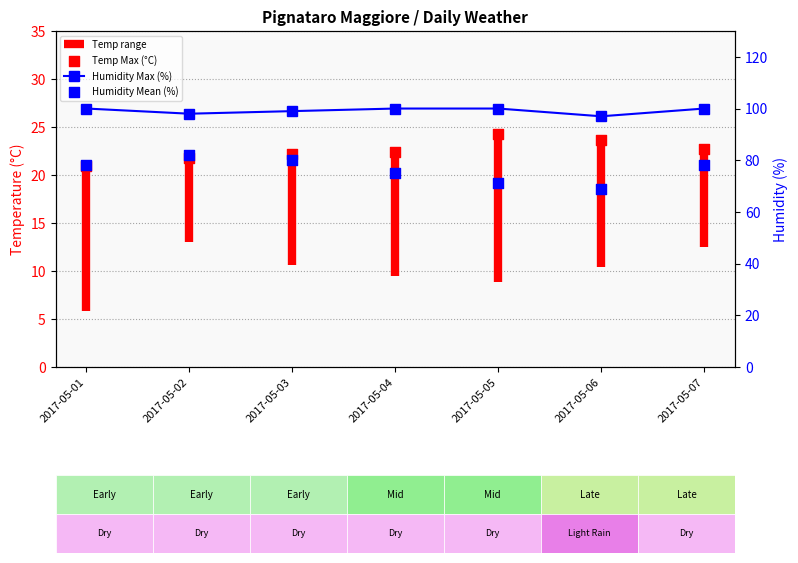

Is the value of Temp Max at 2017-05-06 greater than the value of Humidity Max at 2017-05-02?

No